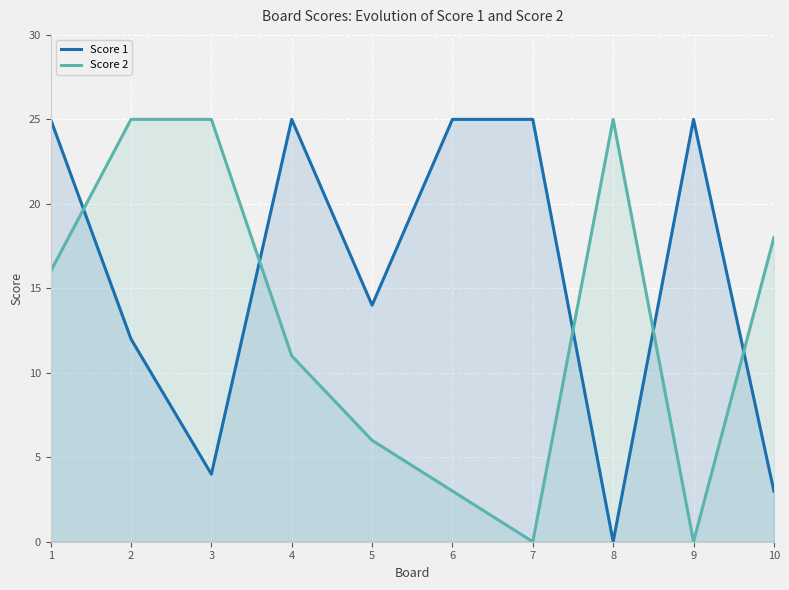

Is it true that Score 1 equals 0 at 8?

True